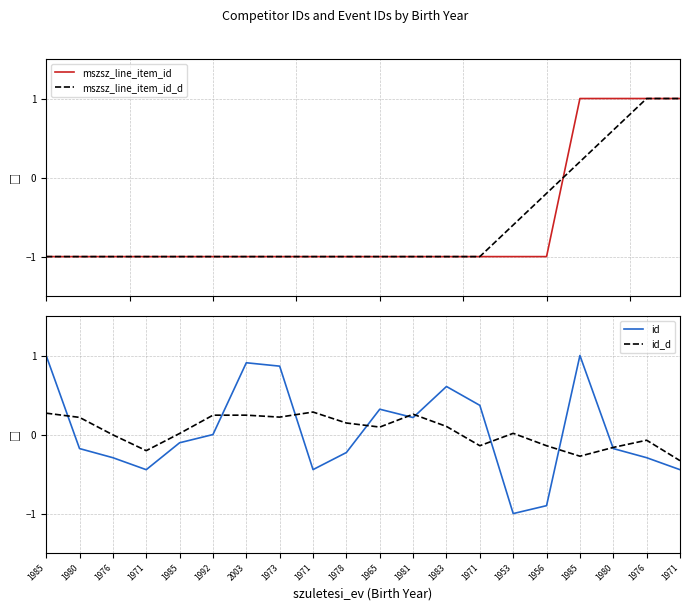

Which category has the lowest value across all series?

1985